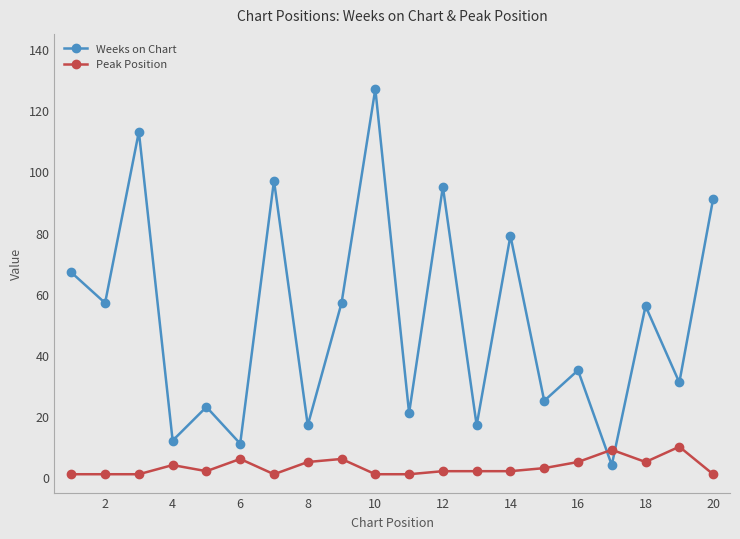

How many times do Weeks on Chart and Peak Position cross each other?

2